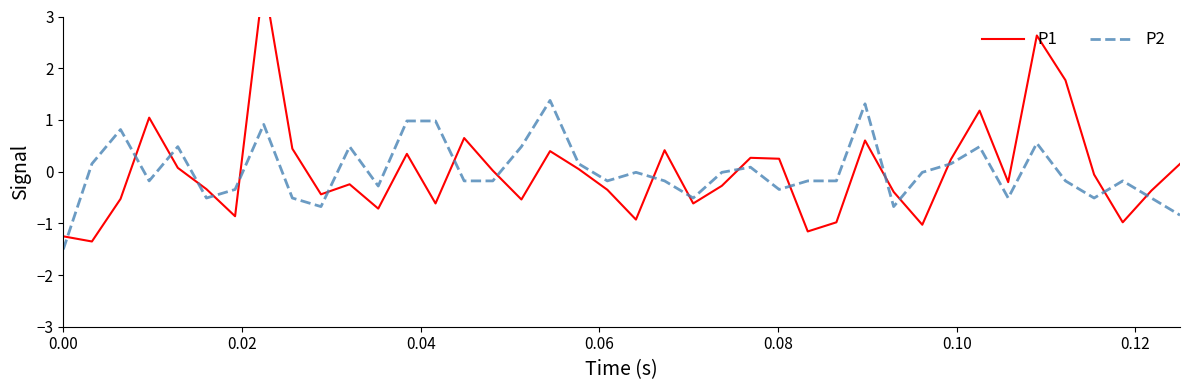

True or false: P2 and P1 cross at least once.

True